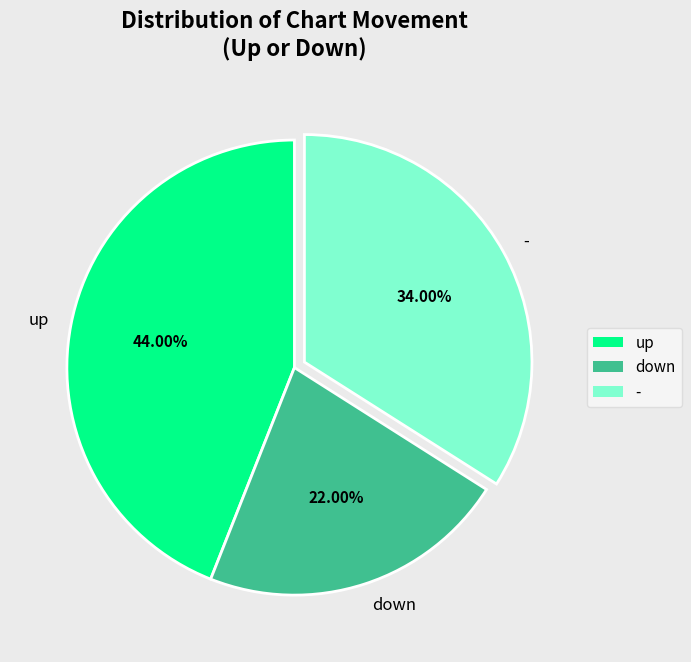

To the nearest percent, what is the difference between the largest and smallest slice percentages?

22%